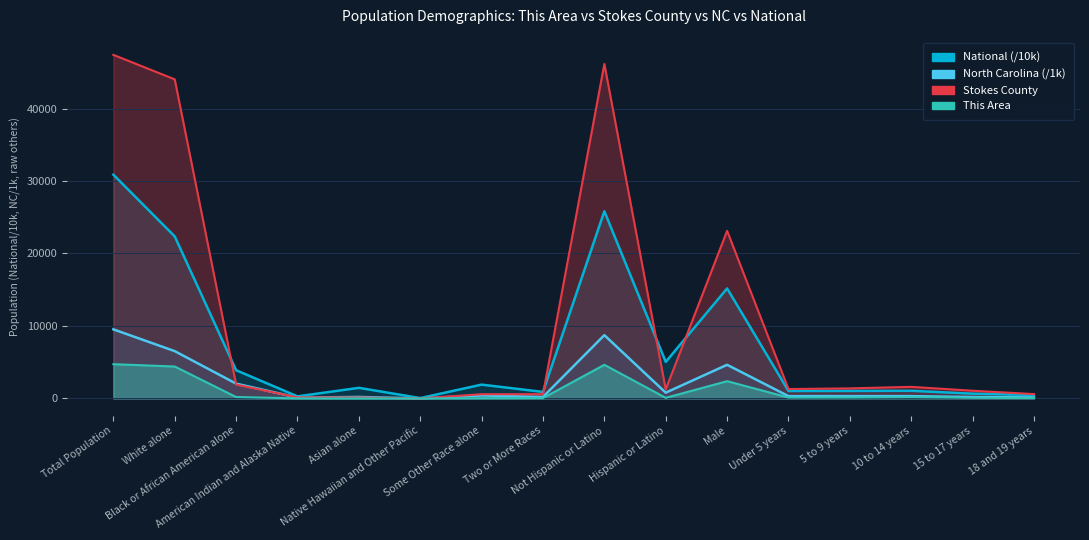

How many lines are shown in the chart?

4